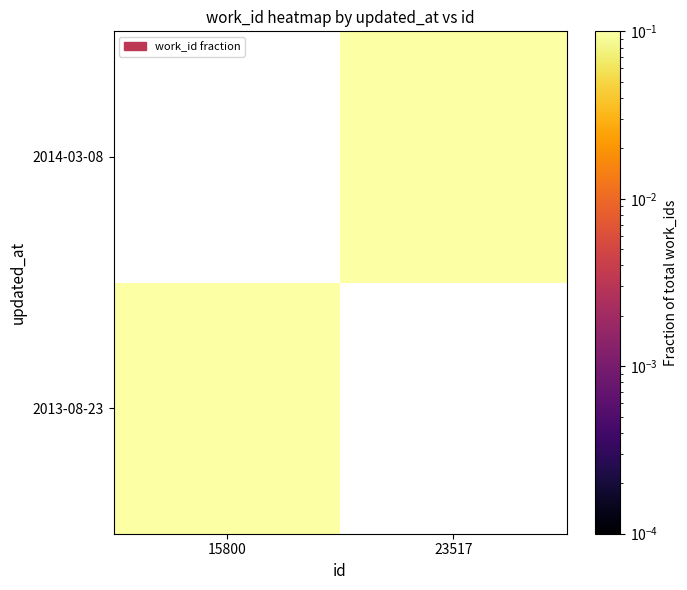

Count the number of data series in this chart.

2